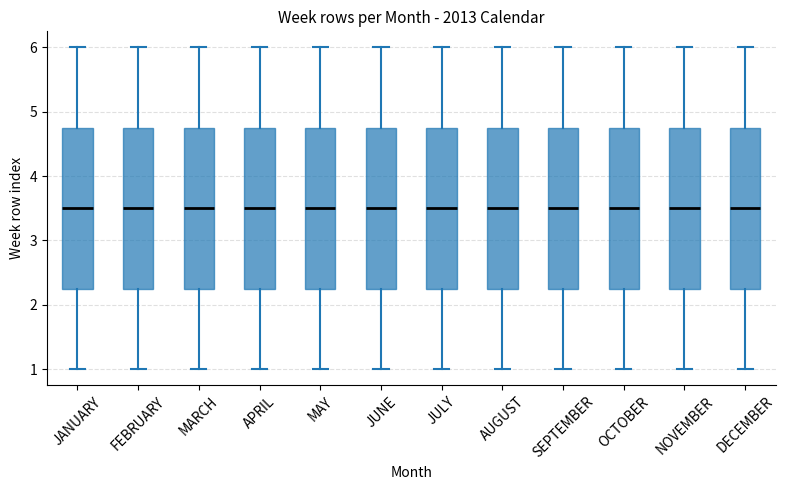

Reading left to right, transcribe this box plot: for each box, give where its median line is, the range the box spans, and where its two whiskers end, as read against the y-axis. The values are not printed on the chart, so give them approximately, as read against the axis.

JANUARY: median 3.5, box 2.3 to 4.8, whiskers 1.0 to 6.0
FEBRUARY: median 3.5, box 2.3 to 4.8, whiskers 1.0 to 6.0
MARCH: median 3.5, box 2.3 to 4.8, whiskers 1.0 to 6.0
APRIL: median 3.5, box 2.3 to 4.8, whiskers 1.0 to 6.0
MAY: median 3.5, box 2.3 to 4.8, whiskers 1.0 to 6.0
JUNE: median 3.5, box 2.3 to 4.8, whiskers 1.0 to 6.0
JULY: median 3.5, box 2.3 to 4.8, whiskers 1.0 to 6.0
AUGUST: median 3.5, box 2.3 to 4.8, whiskers 1.0 to 6.0
SEPTEMBER: median 3.5, box 2.3 to 4.8, whiskers 1.0 to 6.0
OCTOBER: median 3.5, box 2.3 to 4.8, whiskers 1.0 to 6.0
NOVEMBER: median 3.5, box 2.3 to 4.8, whiskers 1.0 to 6.0
DECEMBER: median 3.5, box 2.3 to 4.8, whiskers 1.0 to 6.0